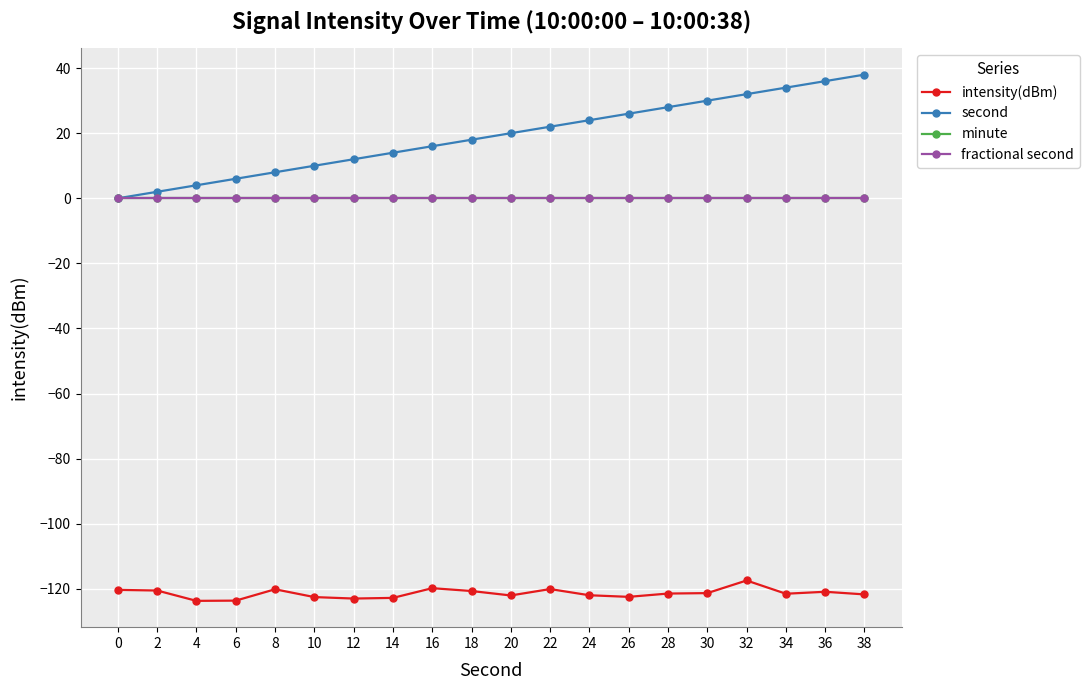

Which series has the largest range (max minus min)?

second